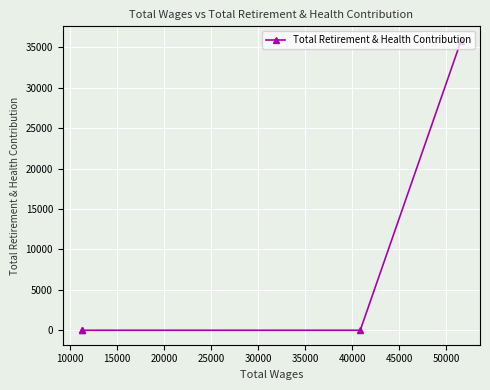

What is the maximum value shown in the chart?

35799